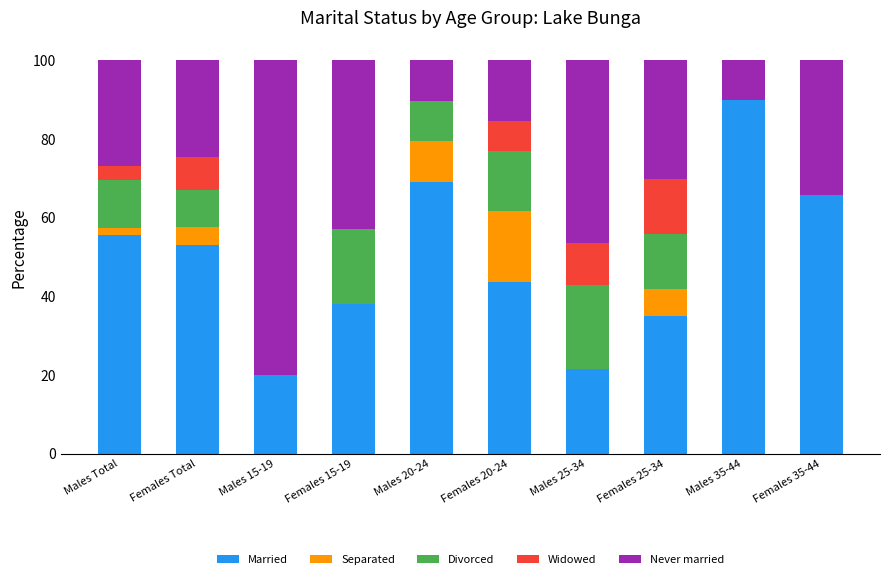

What is the total value across all series at Females Total?

100.0